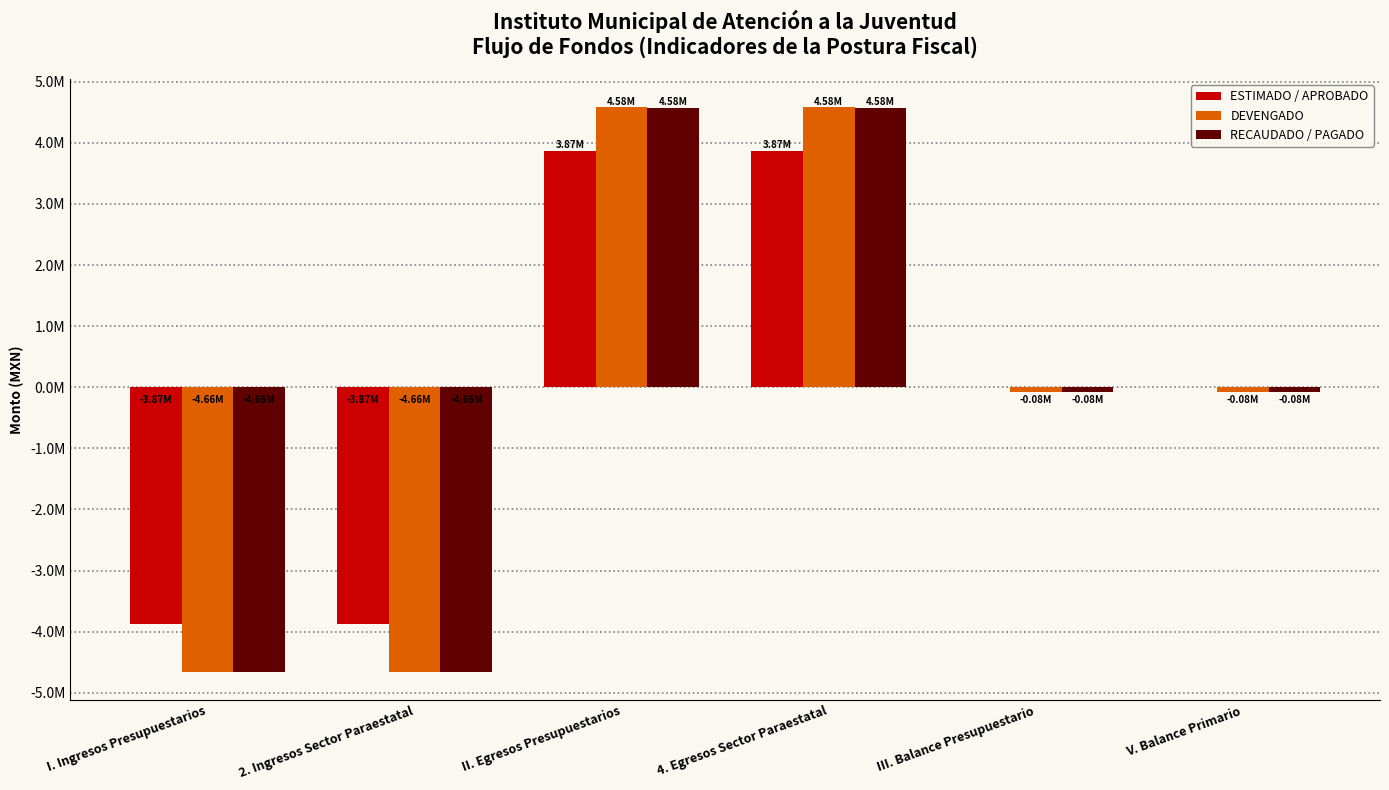

True or false: ESTIMADO / APROBADO has a value of 0.0 at III. Balance Presupuestario.

True